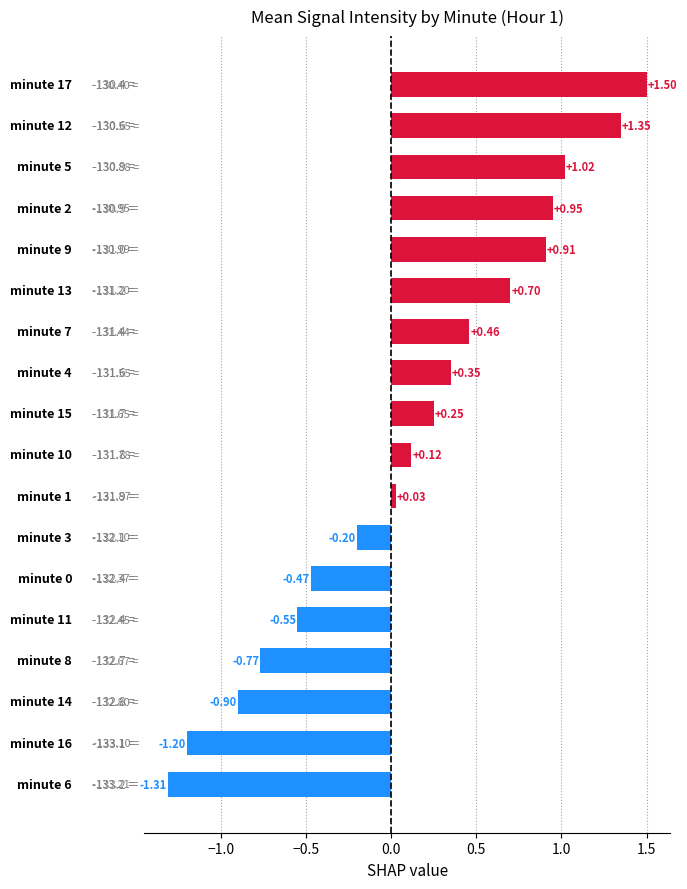

What is the difference between the maximum and minimum values?

2.8